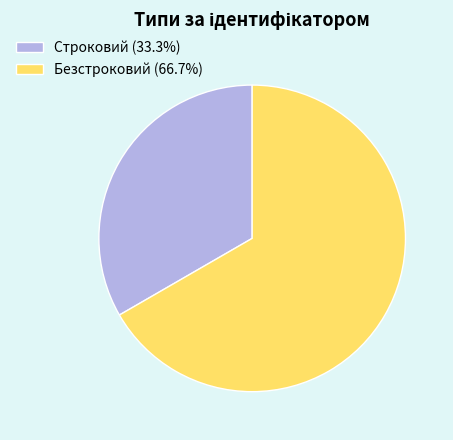

Which slice is the largest?

Безстроковий